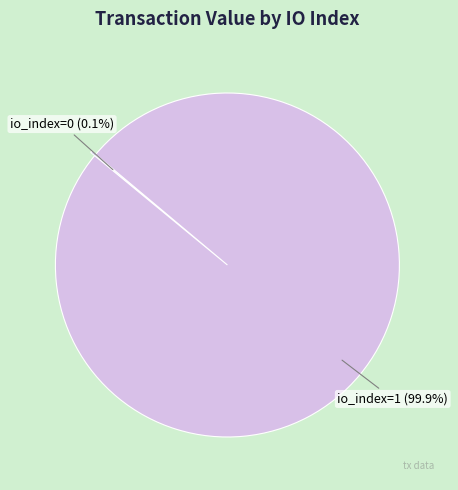

Which category has the biggest portion of the pie?

io_index=1